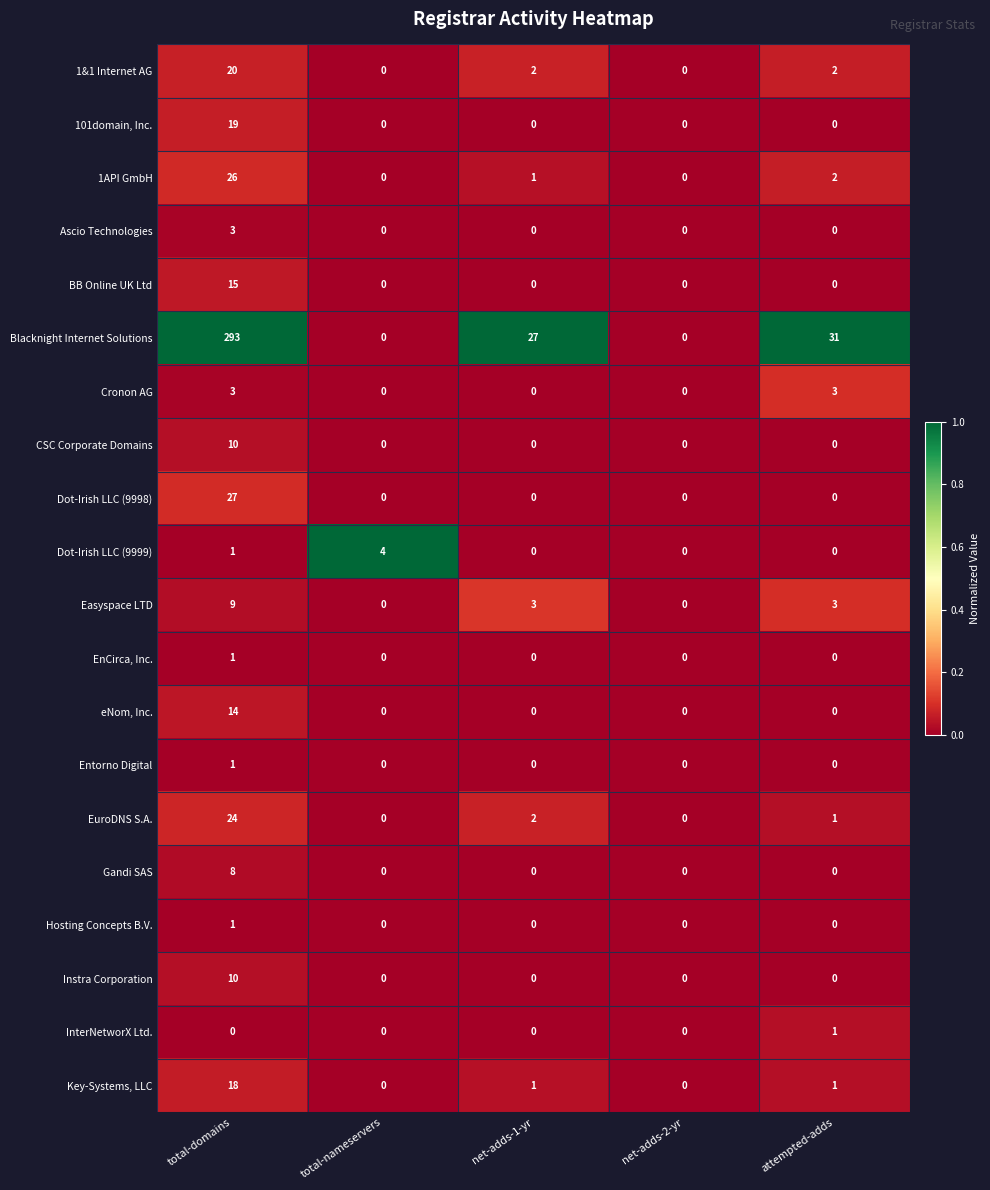

Which series has the largest total across all categories?

Blacknight Internet Solutions